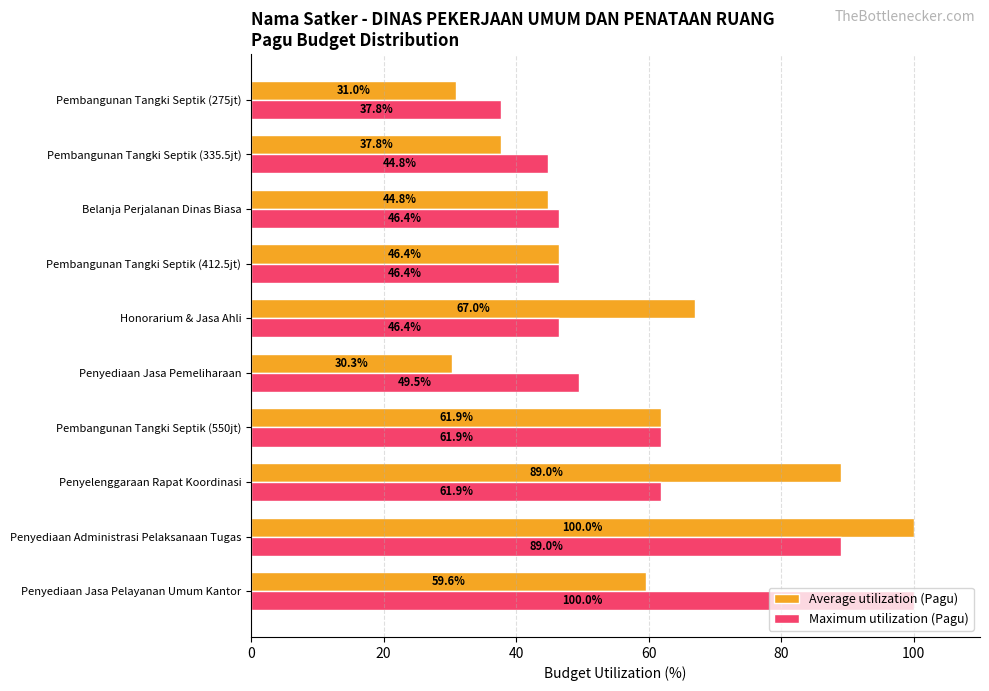

Which series has the largest total across all categories?

Maximum utilization (Pagu)